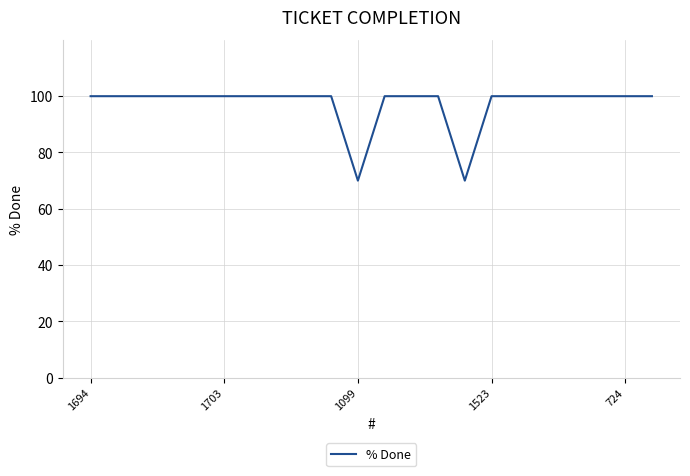

What is the minimum value shown in the chart?

70